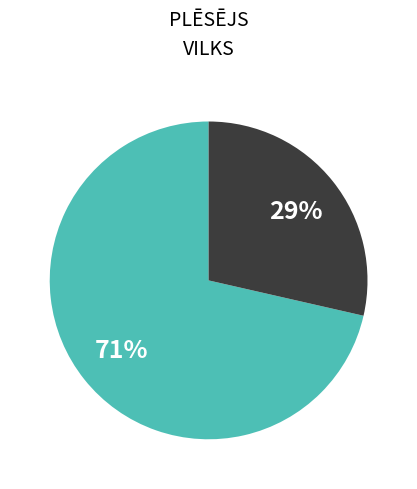

How many slices are in this pie chart?

2